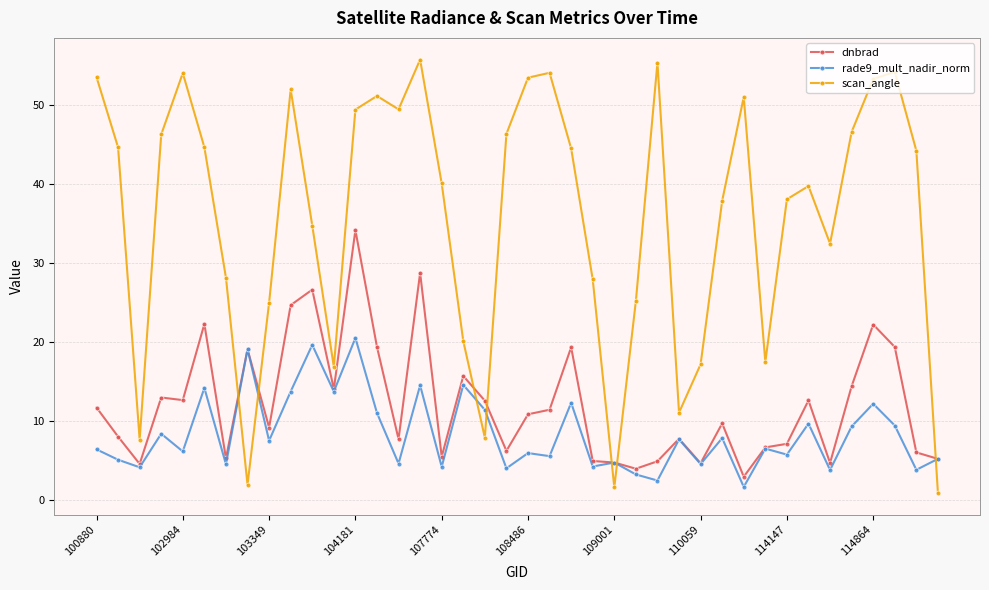

What is the difference between the maximum and minimum values in the rade9_mult_nadir_norm series?

18.8